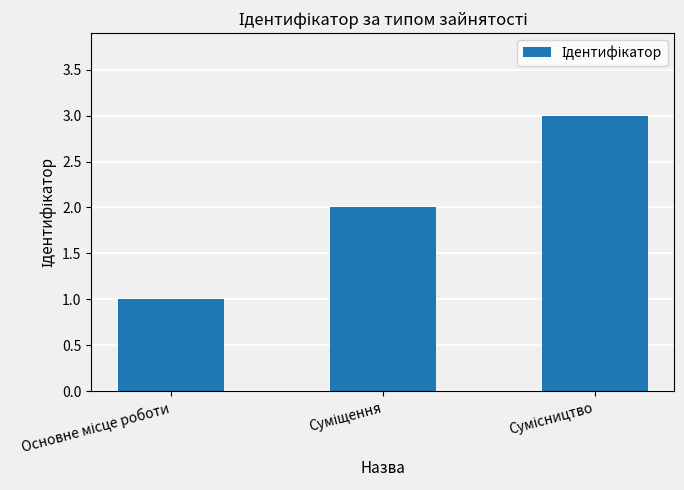

What is the sum of all values?

6